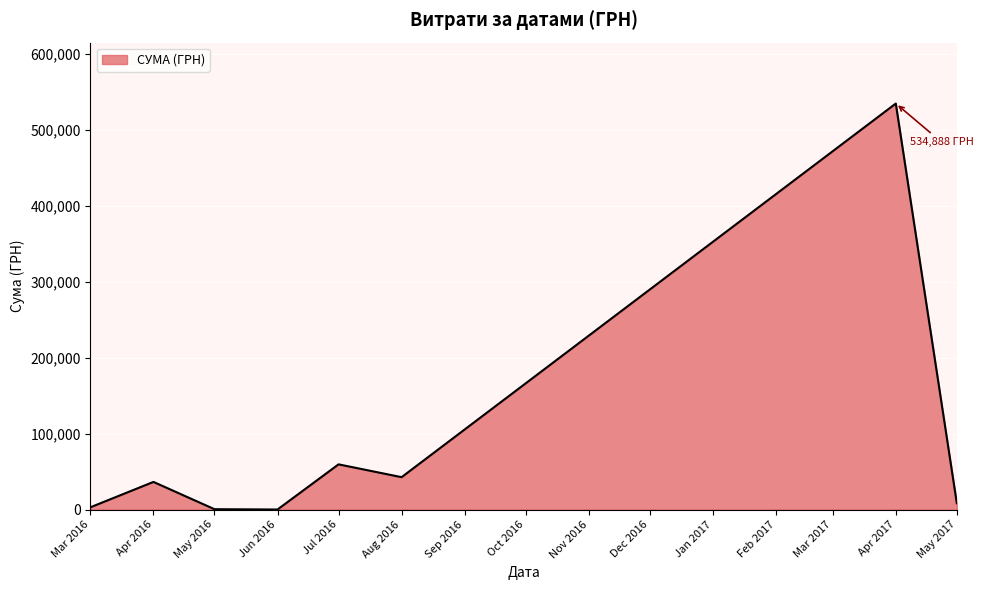

What is the ratio of the value at Aug 2016 to the value at Jul 2016?

0.7